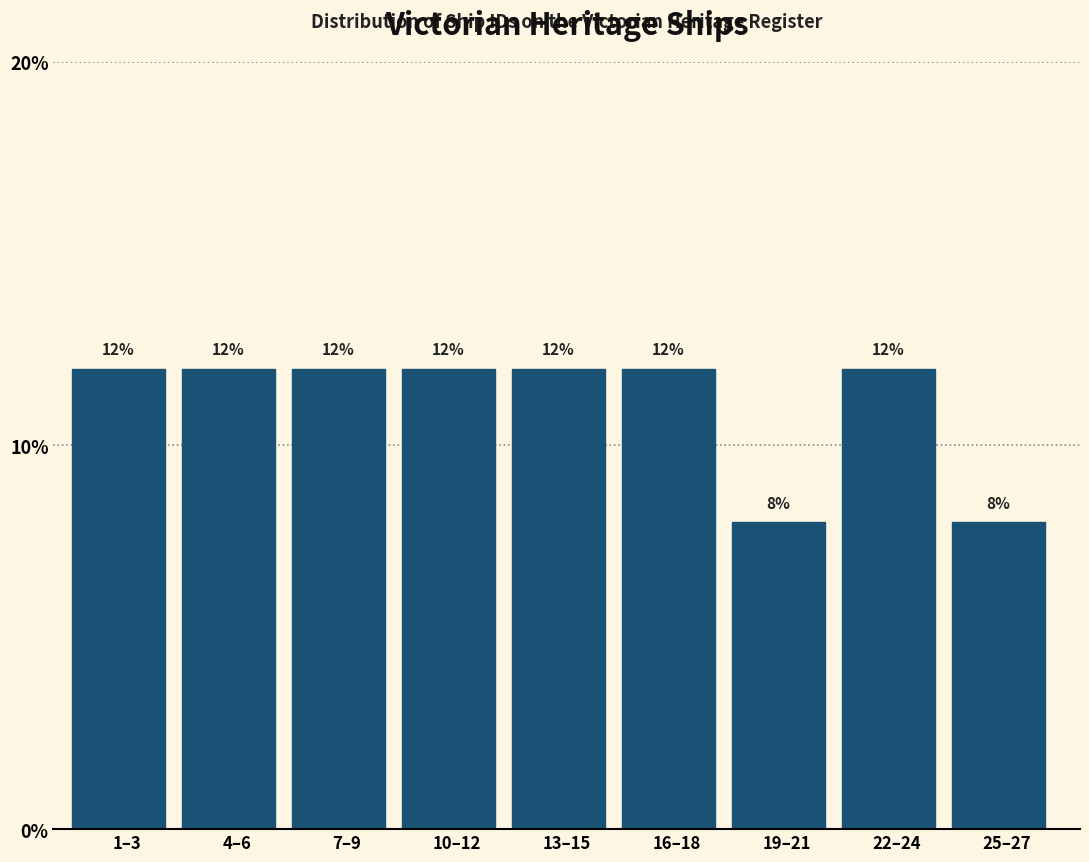

Reading left to right, extract all data points from this chart.

12	12	12	12	12	12	8	12	8